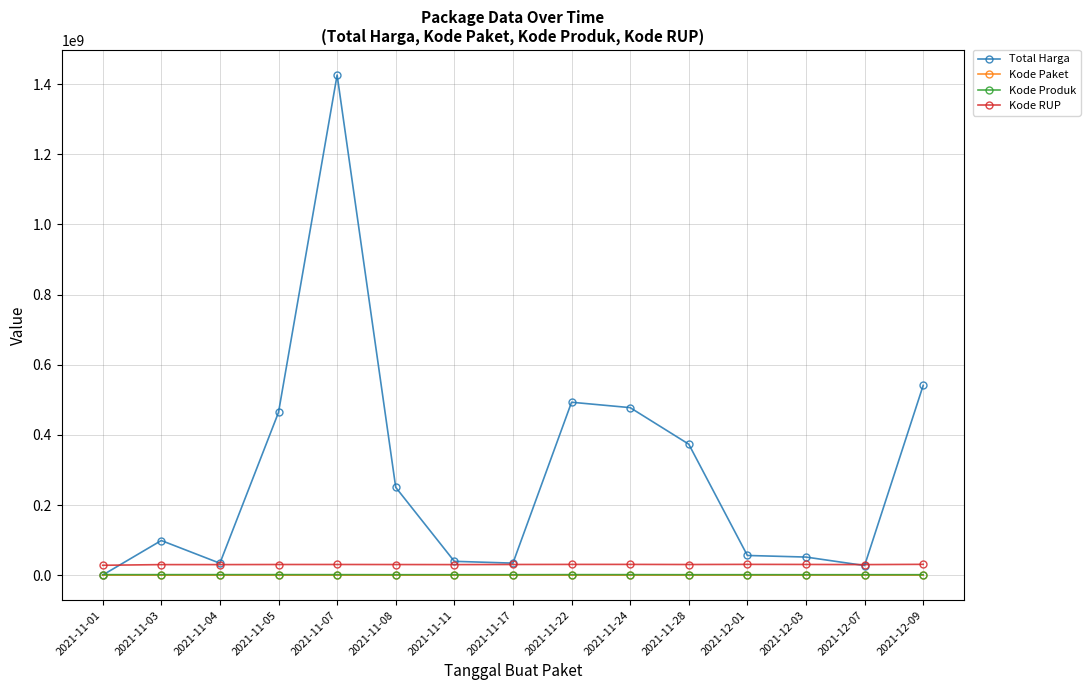

What is the maximum value for Kode Produk?

1519264